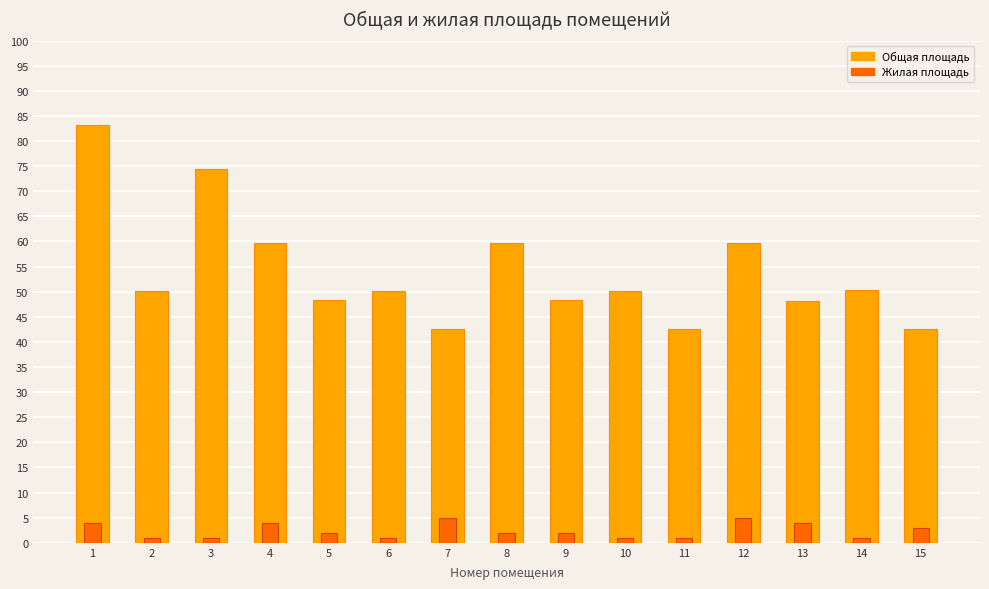

How many bars are there in each group?

2